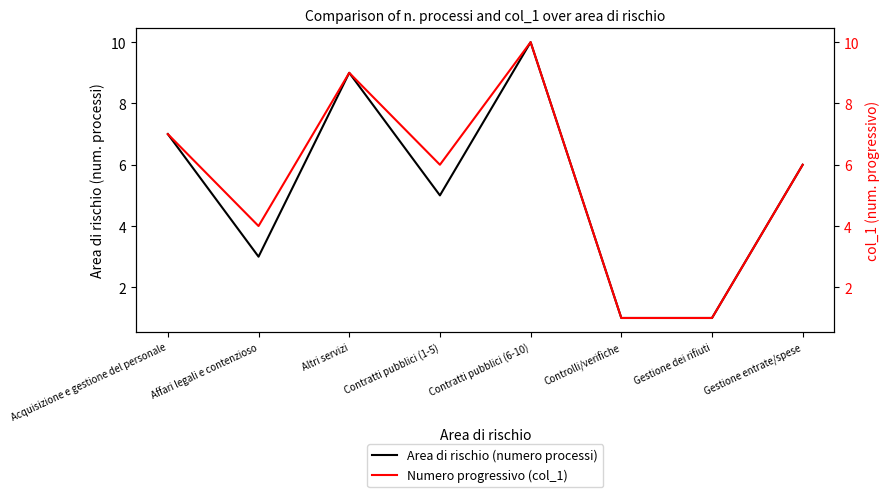

Is the value of Area di rischio (numero processi) at Controlli/verifiche greater than the value of Numero progressivo (col_1) at Gestione entrate/spese?

No